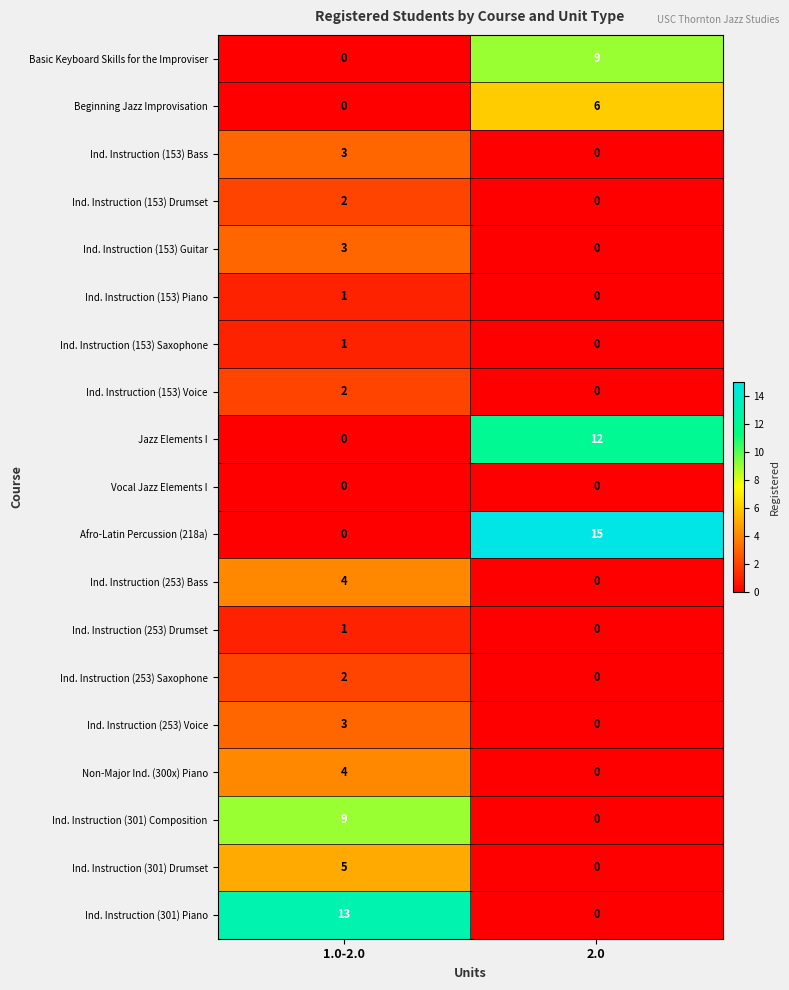

Between 1.0-2.0 and 2.0, which series saw the biggest shift?

Afro-Latin Percussion (218a)